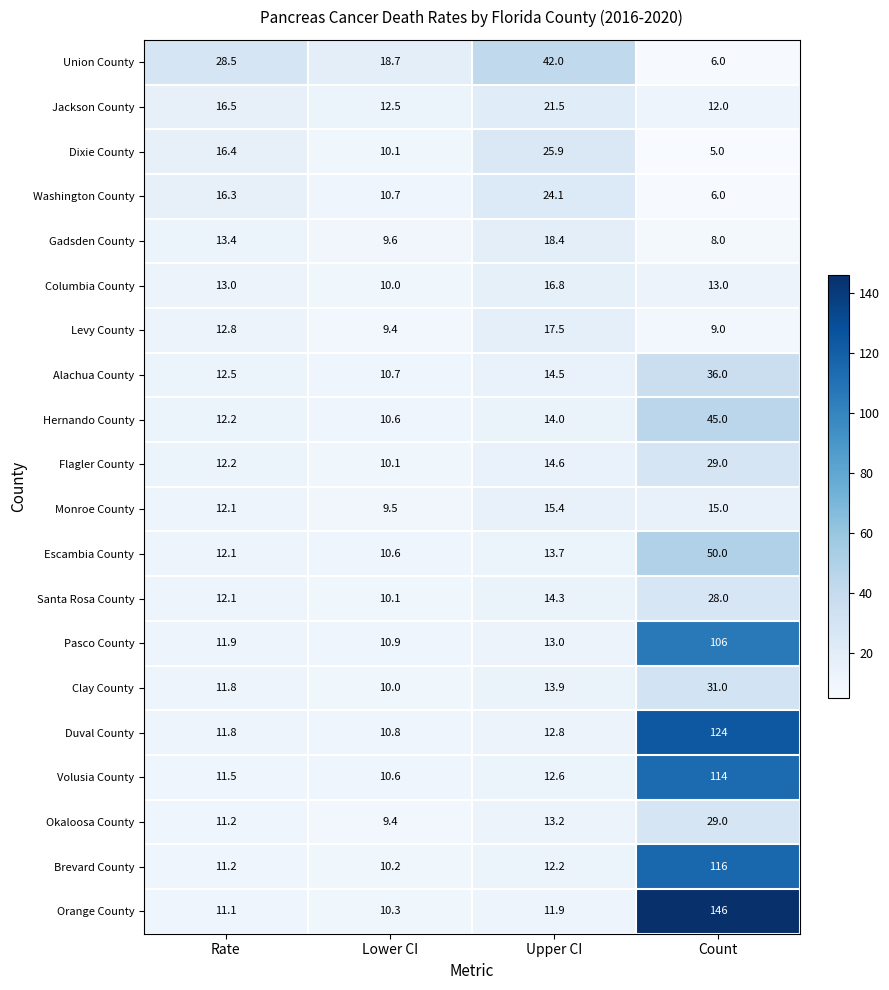

Rank the categories by Clay County value from highest to lowest.

Count, Upper CI, Rate, Lower CI